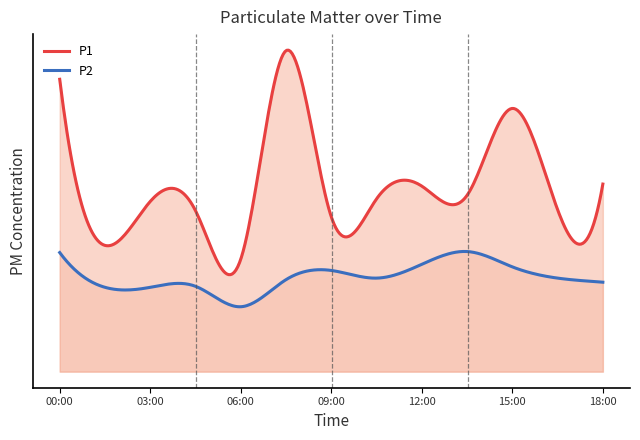

True or false: P1 and P2 cross at least once.

False